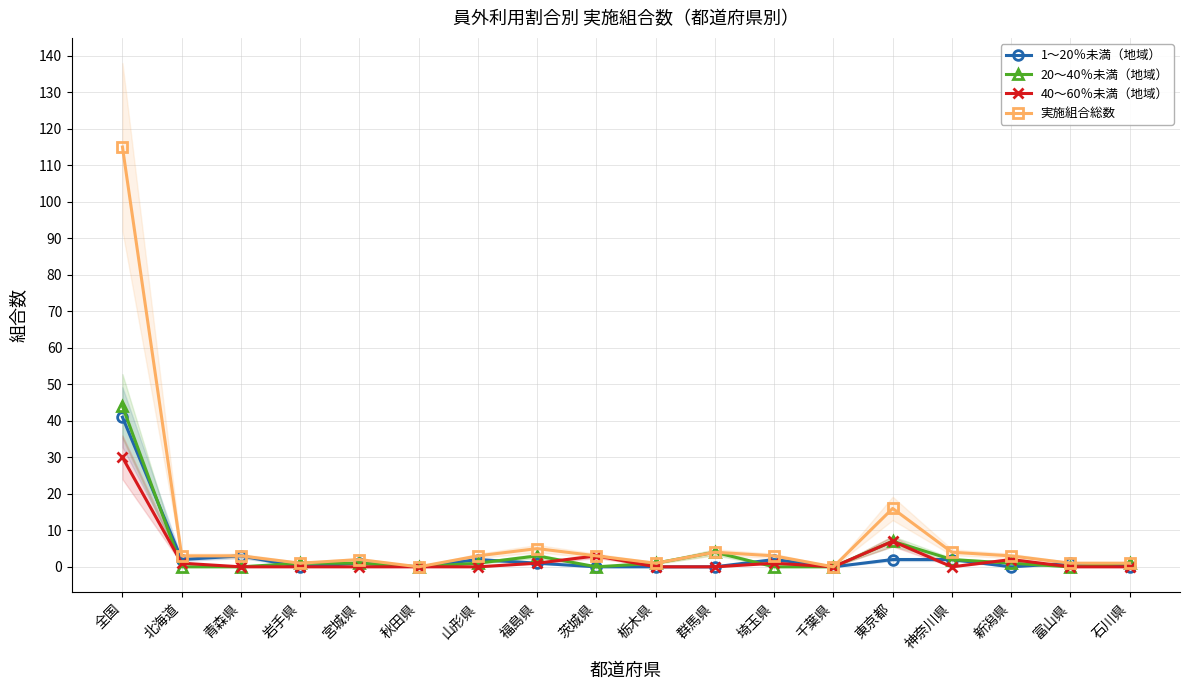

At how many categories does at least one series exceed 70?

1